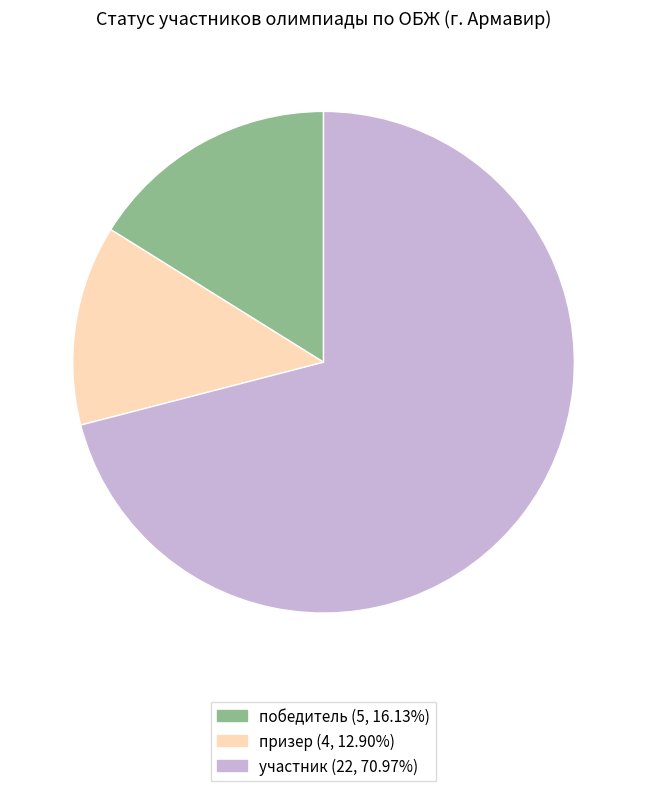

Is the sum of победитель and участник greater than half?

Yes